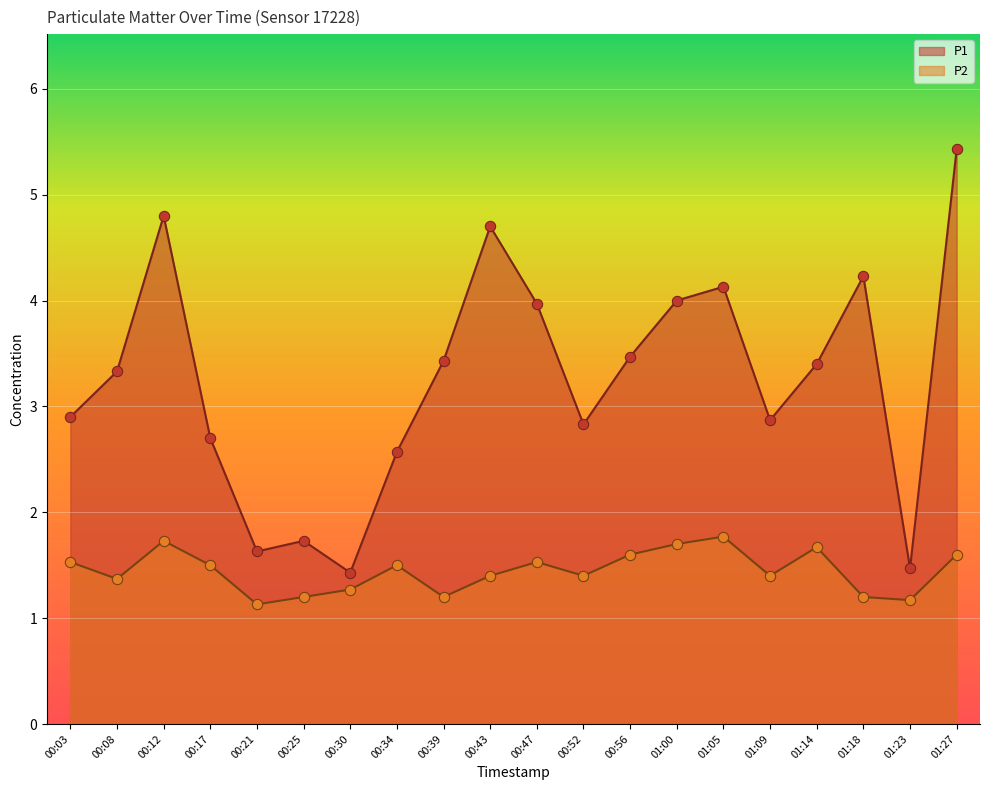

Which series has the largest Y range (max minus min)?

P1